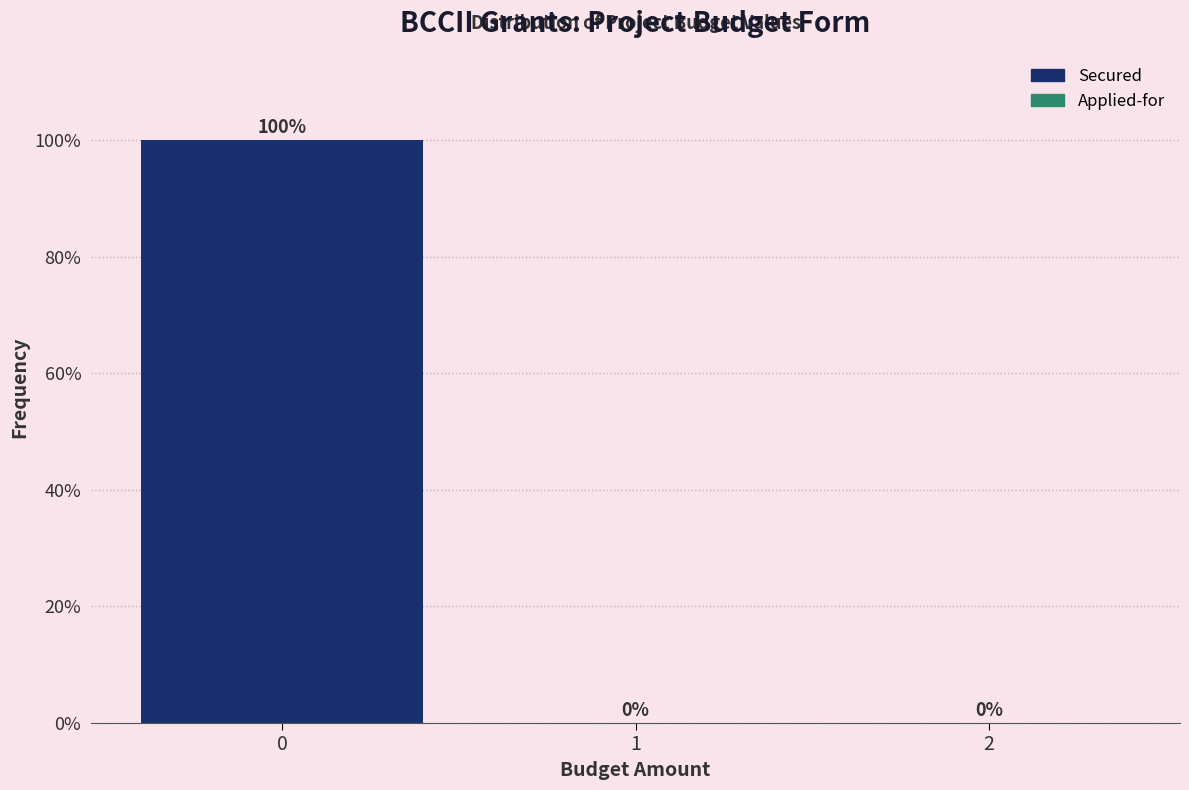

How tall is the bar that spans -0.5 to 0.5 on the x-axis?

100